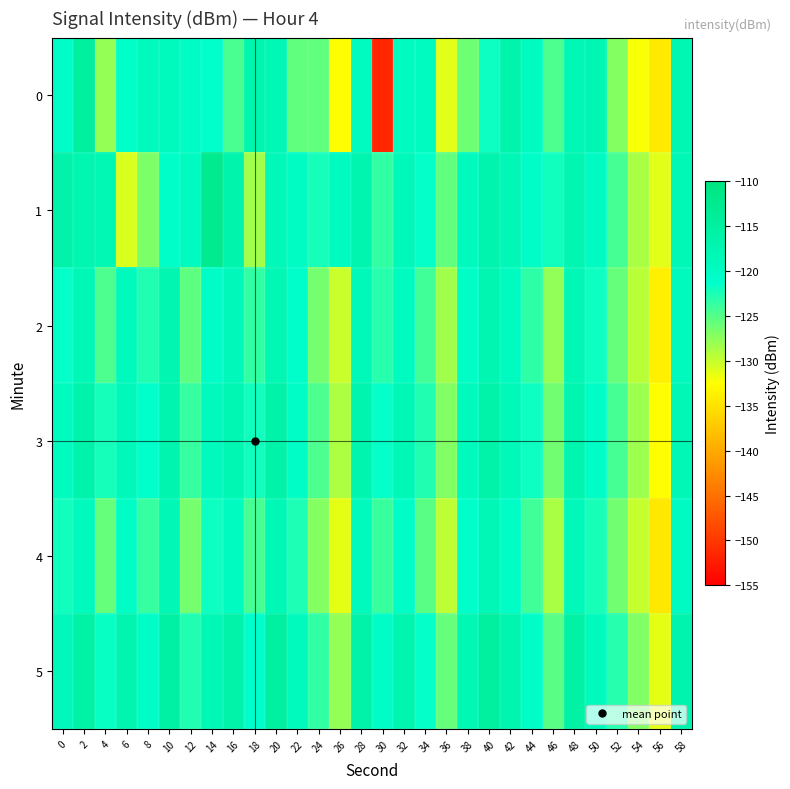

Which series has the largest total across all categories?

5